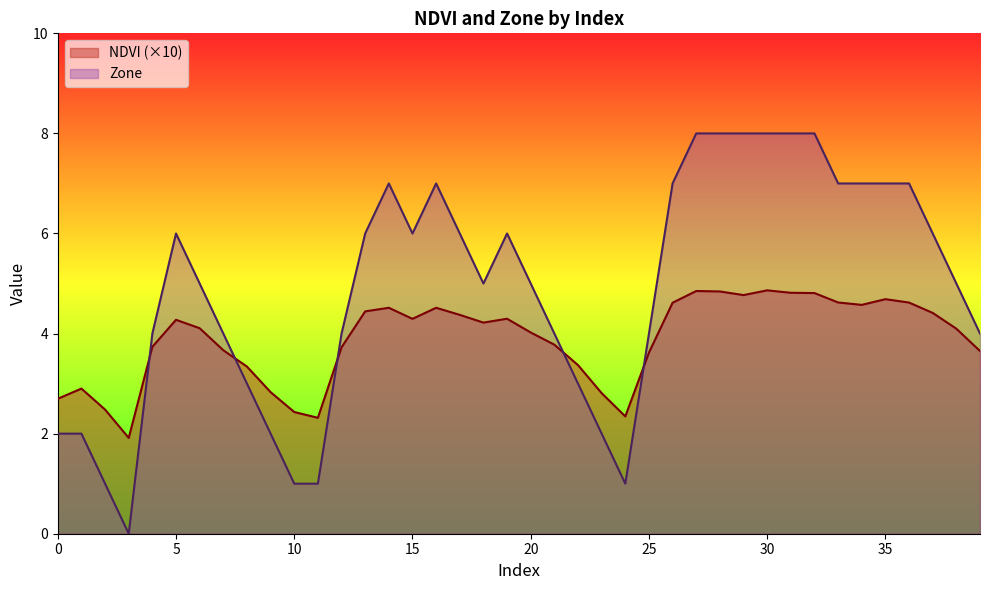

Where is the first local minimum for Zone?

3